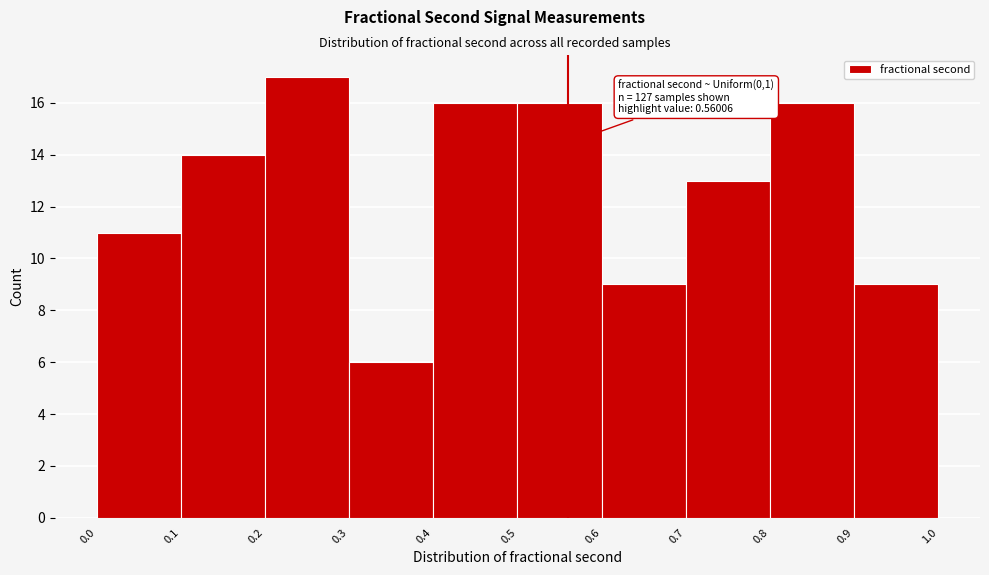

Which range on the x-axis has the tallest bar?

0.2 to 0.3